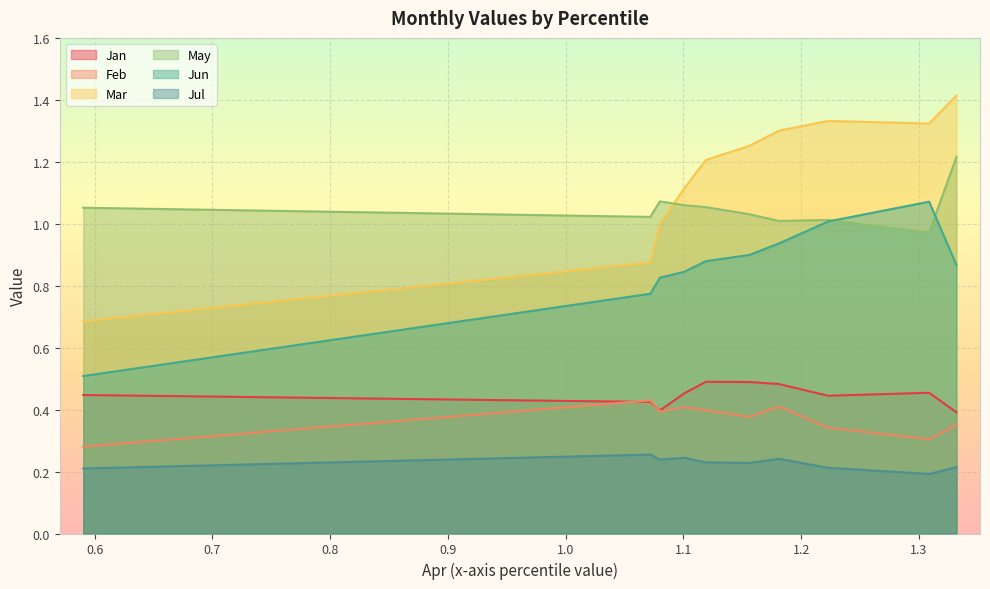

What is the difference between the maximum and minimum values in the Jan series?

0.1